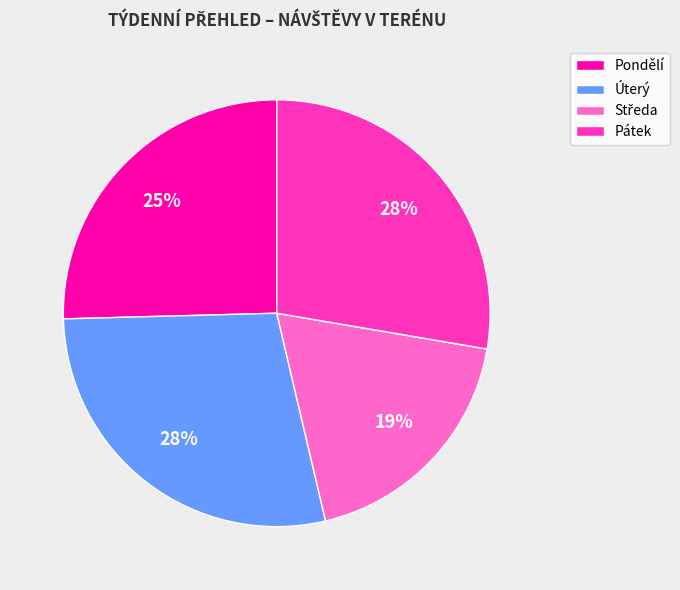

Is there any slice that represents more than half of the pie?

No